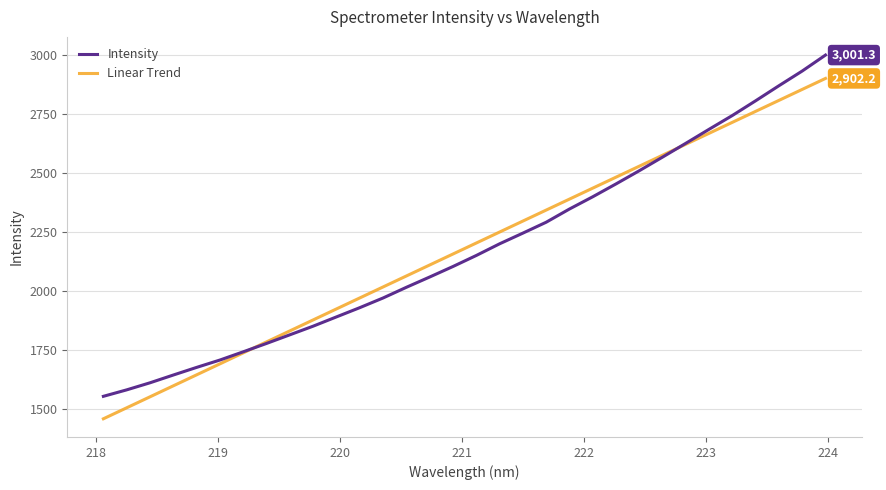

Which series has the largest range (max minus min)?

Intensity